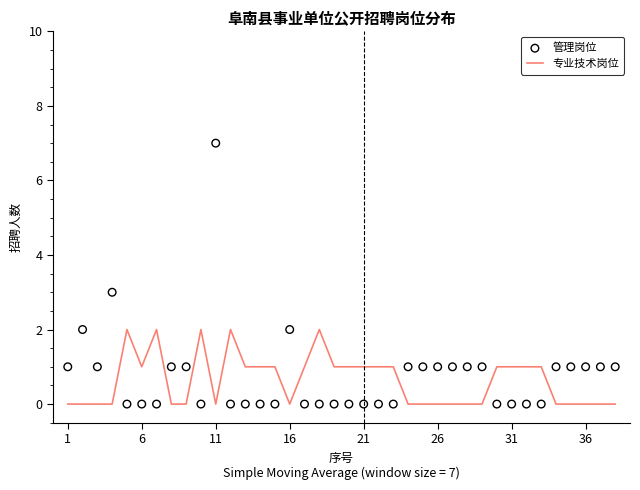

Which series has the largest Y range (max minus min)?

管理岗位